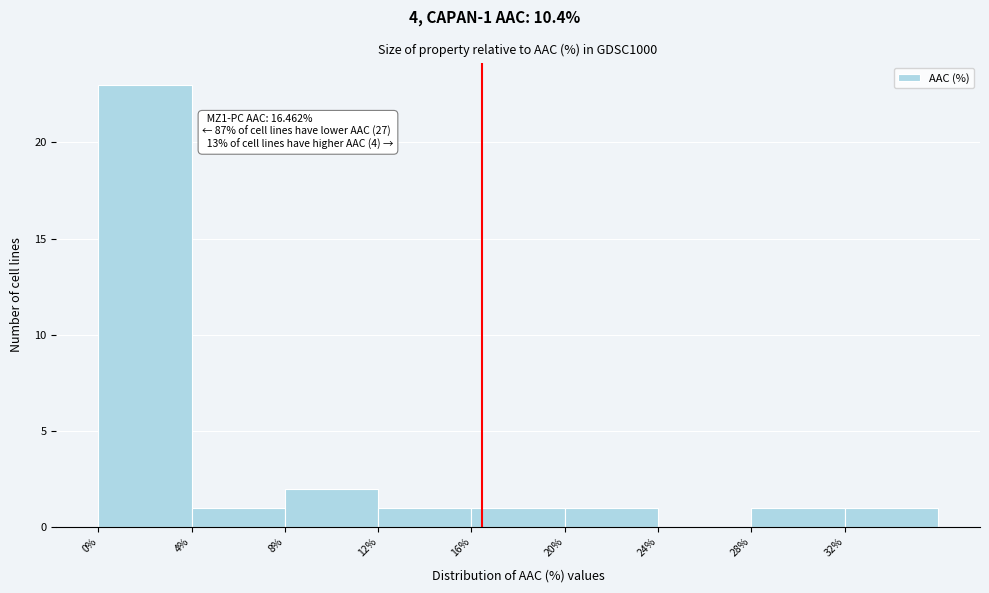

Which range on the x-axis has the tallest bar?

0 to 4